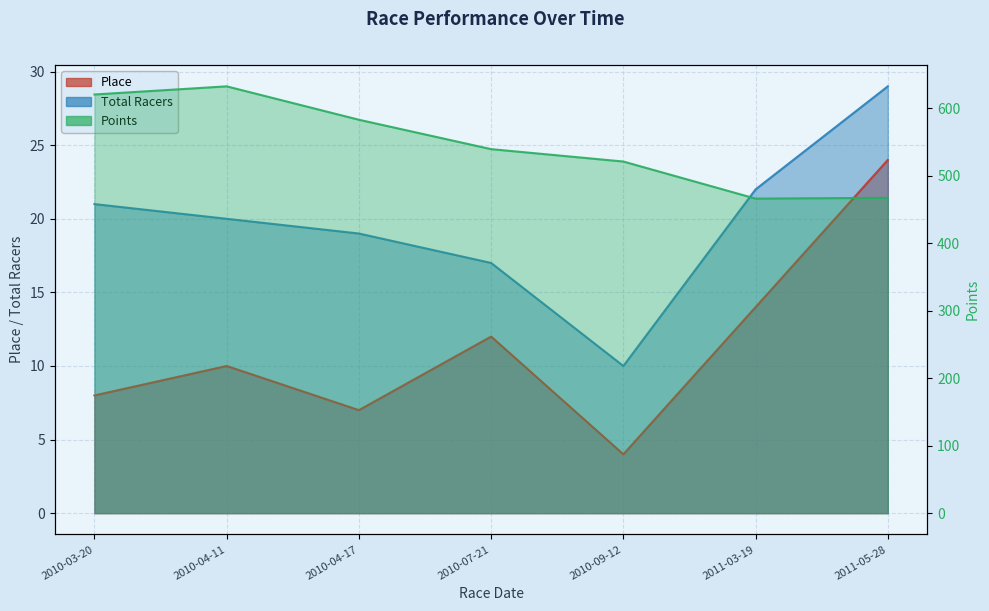

Reading left to right, extract all data points from this chart.

Place: 2010-03-20=8.0	2010-04-11=10.0	2010-04-17=7.0	2010-07-21=12.0	2010-09-12=4.0	2011-03-19=14.0	2011-05-28=24.0
Total Racers: 2010-03-20=21.0	2010-04-11=20.0	2010-04-17=19.0	2010-07-21=17.0	2010-09-12=10.0	2011-03-19=22.0	2011-05-28=29.0
Points: 2010-03-20=620.8	2010-04-11=632.8	2010-04-17=583.3	2010-07-21=539.7	2010-09-12=521.4	2011-03-19=466.4	2011-05-28=467.6